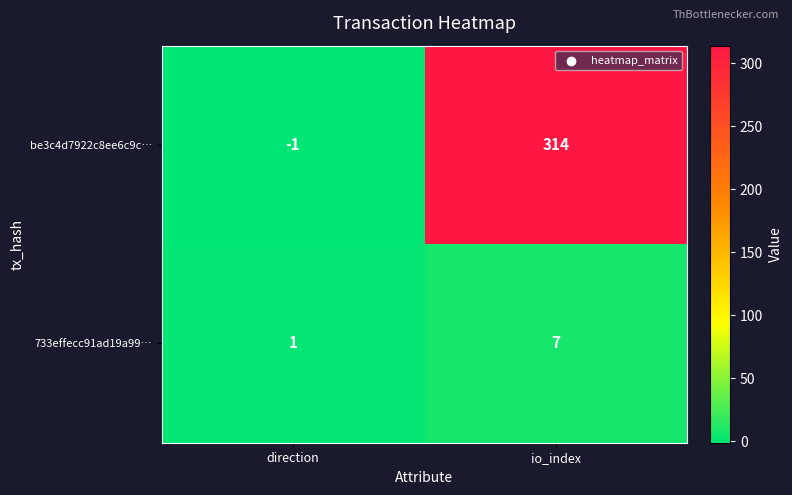

What is the difference between the 733effecc91ad19a99… values at direction and io_index?

6